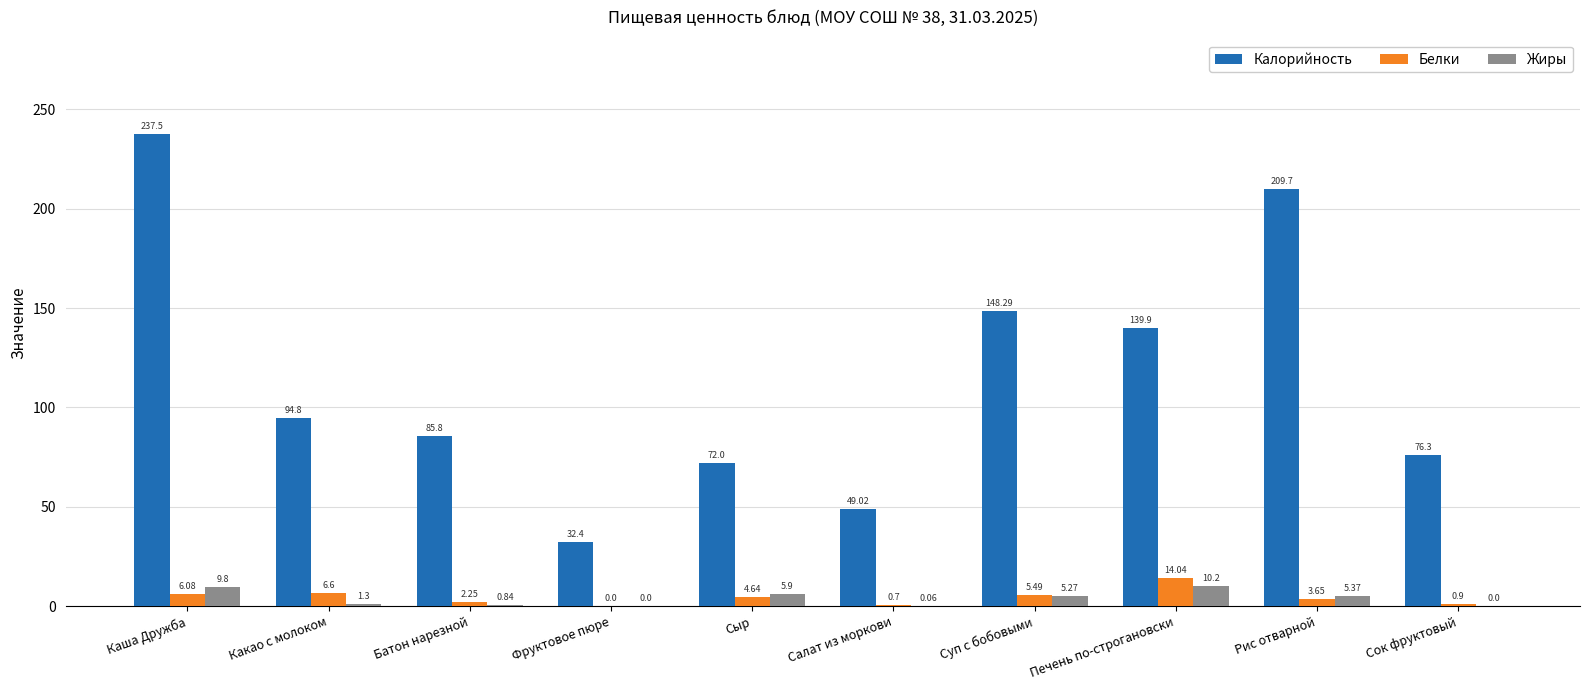

At which label is Калорийность closest to 134?

Печень по-строгановски